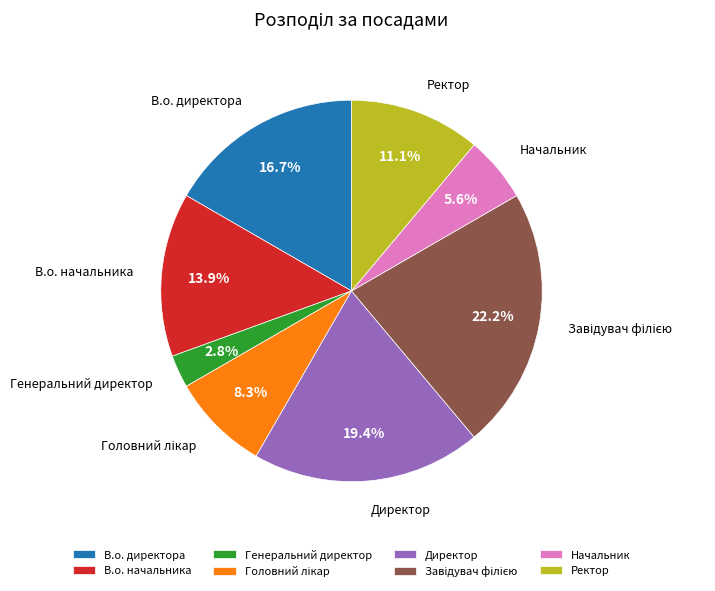

Count the number of slices in the pie.

8